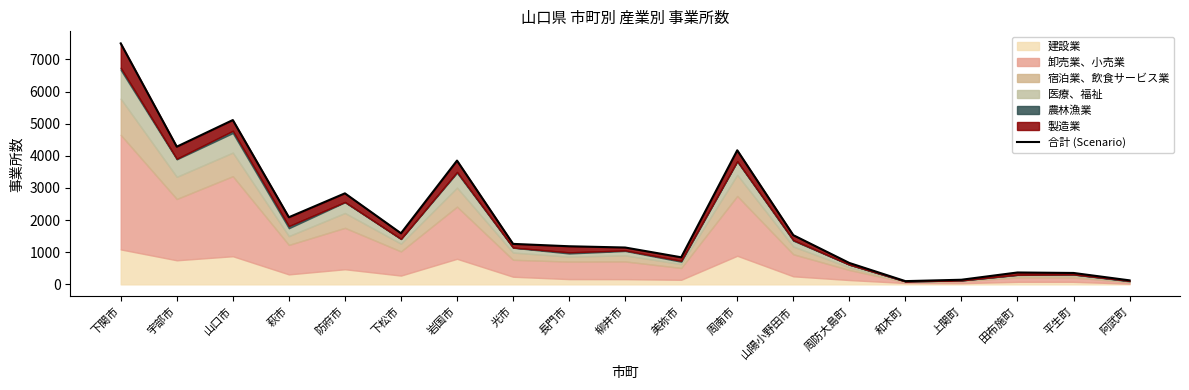

What is the smallest value displayed?

101